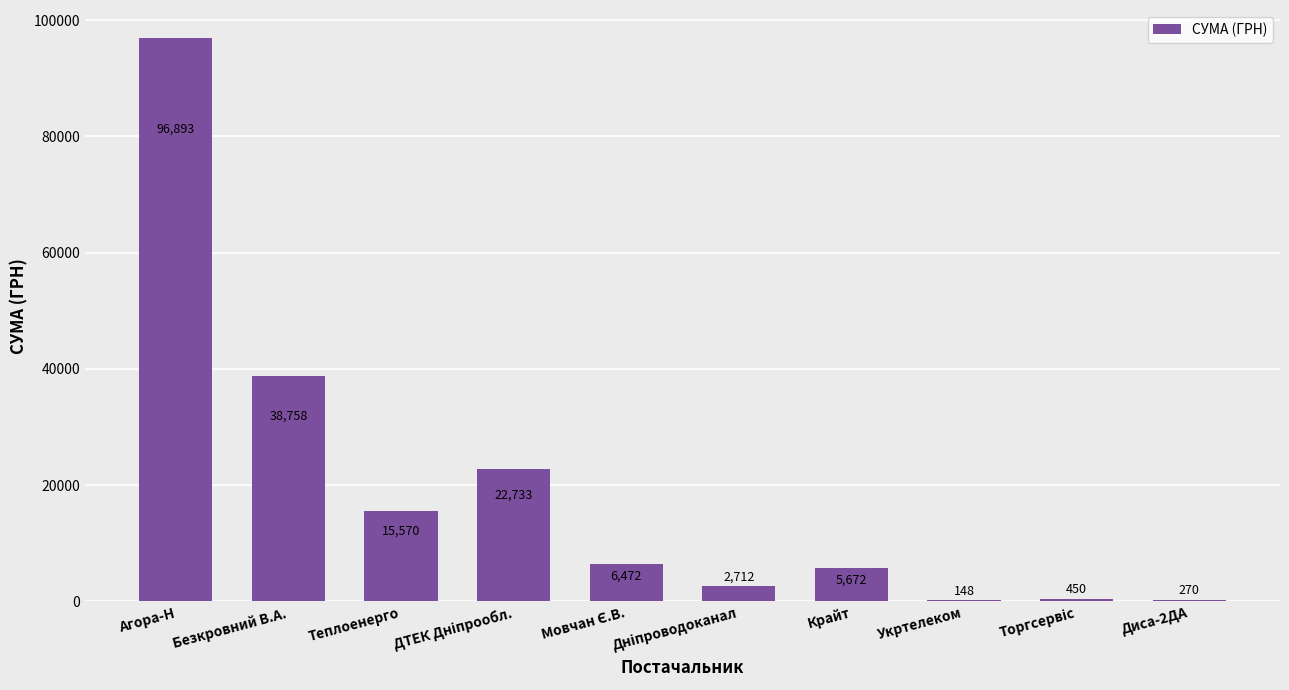

At which category does the chart reach its peak across all series?

Агора-Н